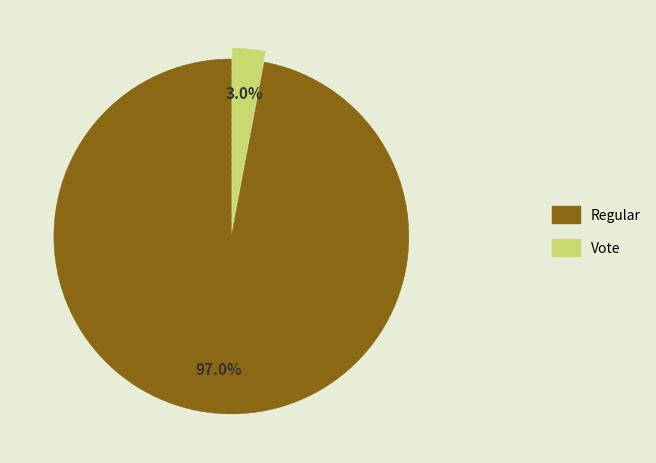

What is the total percentage of Regular and Vote?

100.0%